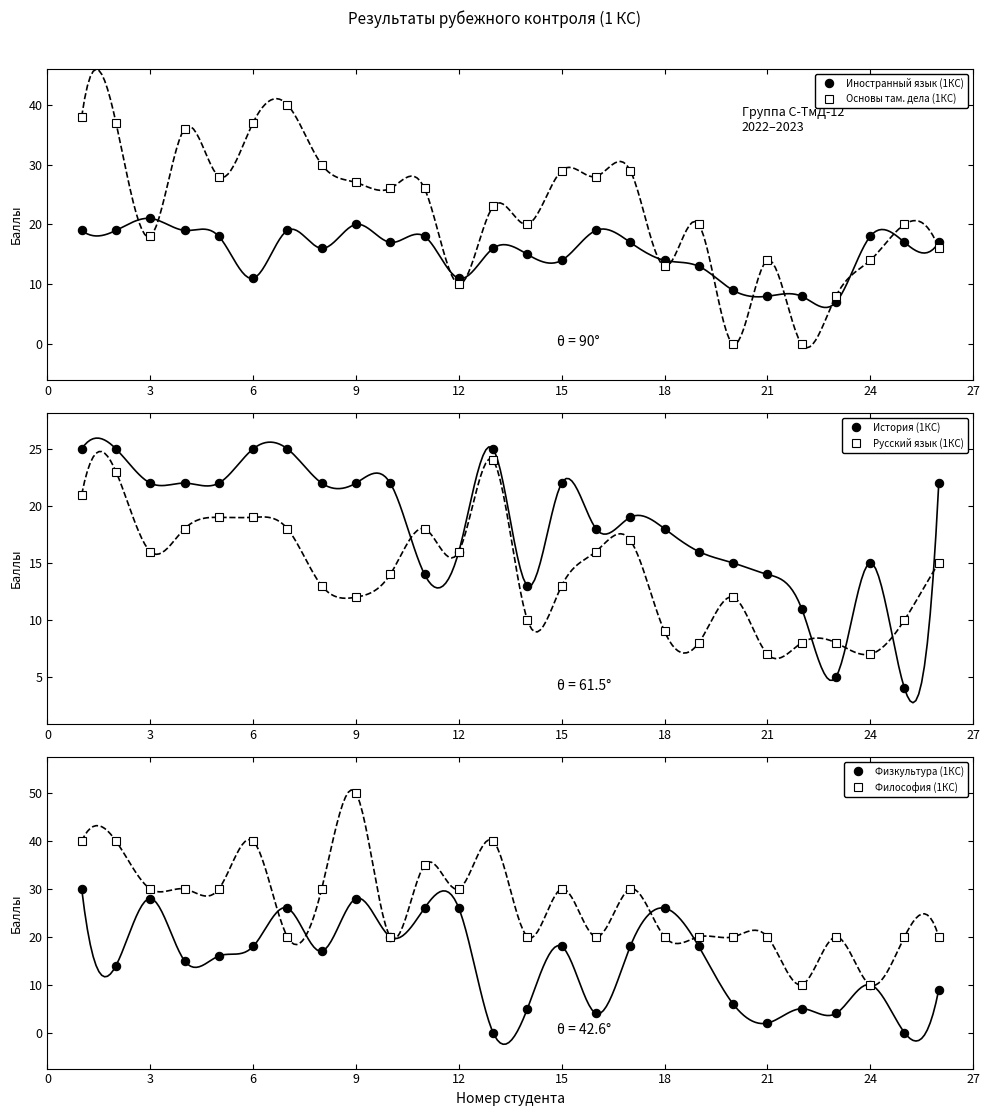

True or false: Иностранный язык (1КС) has a value of 12 at 3.

False